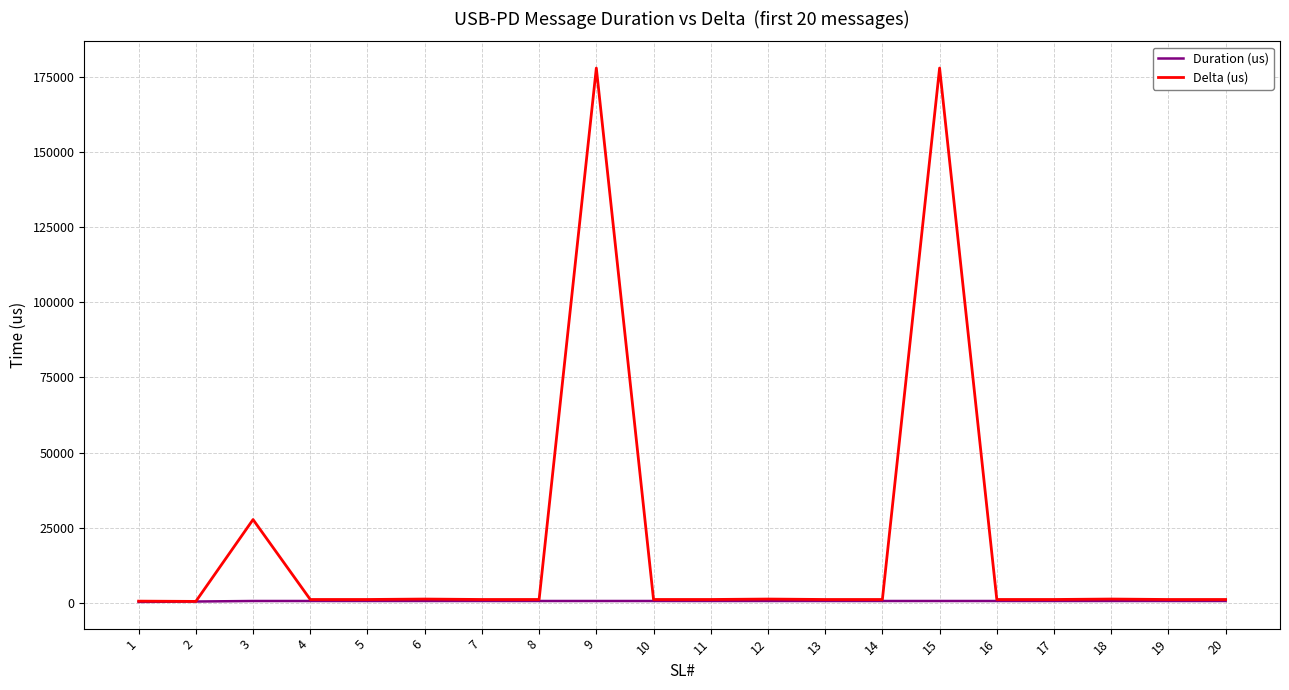

Which series has the largest total across all categories?

Delta (us)